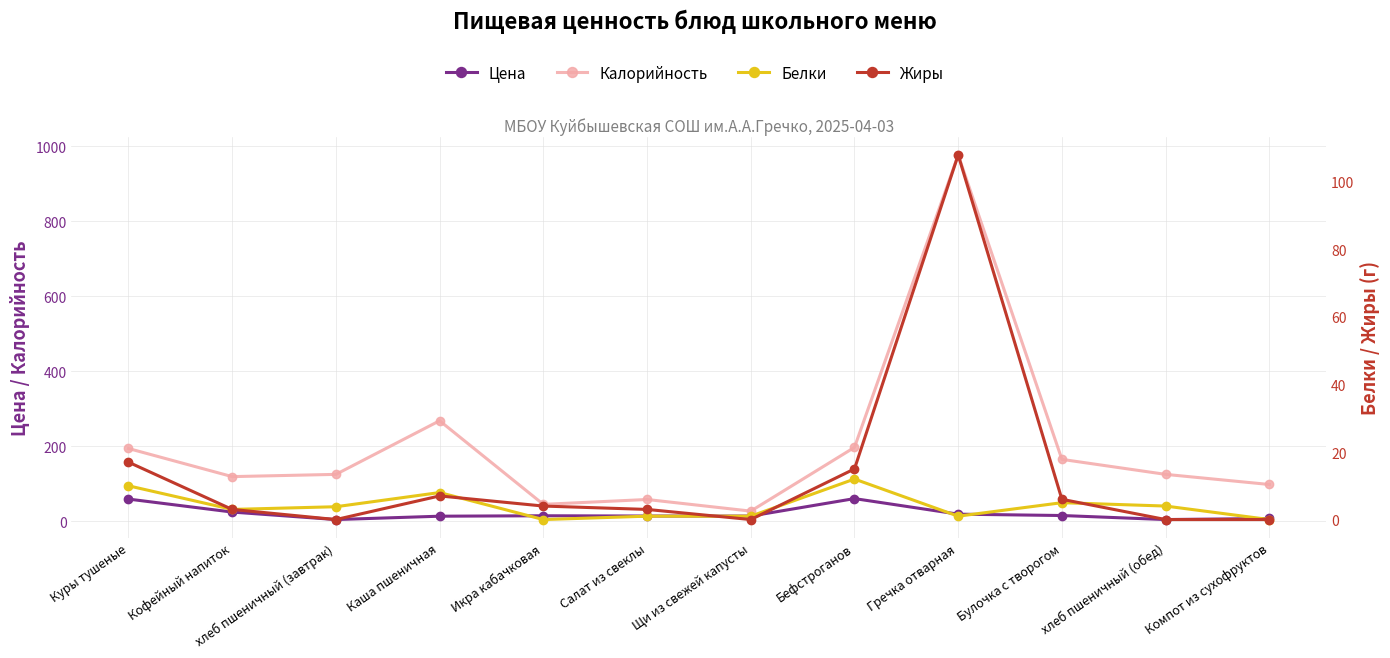

Where is Калорийность nearest to the value 502?

Каша пшеничная